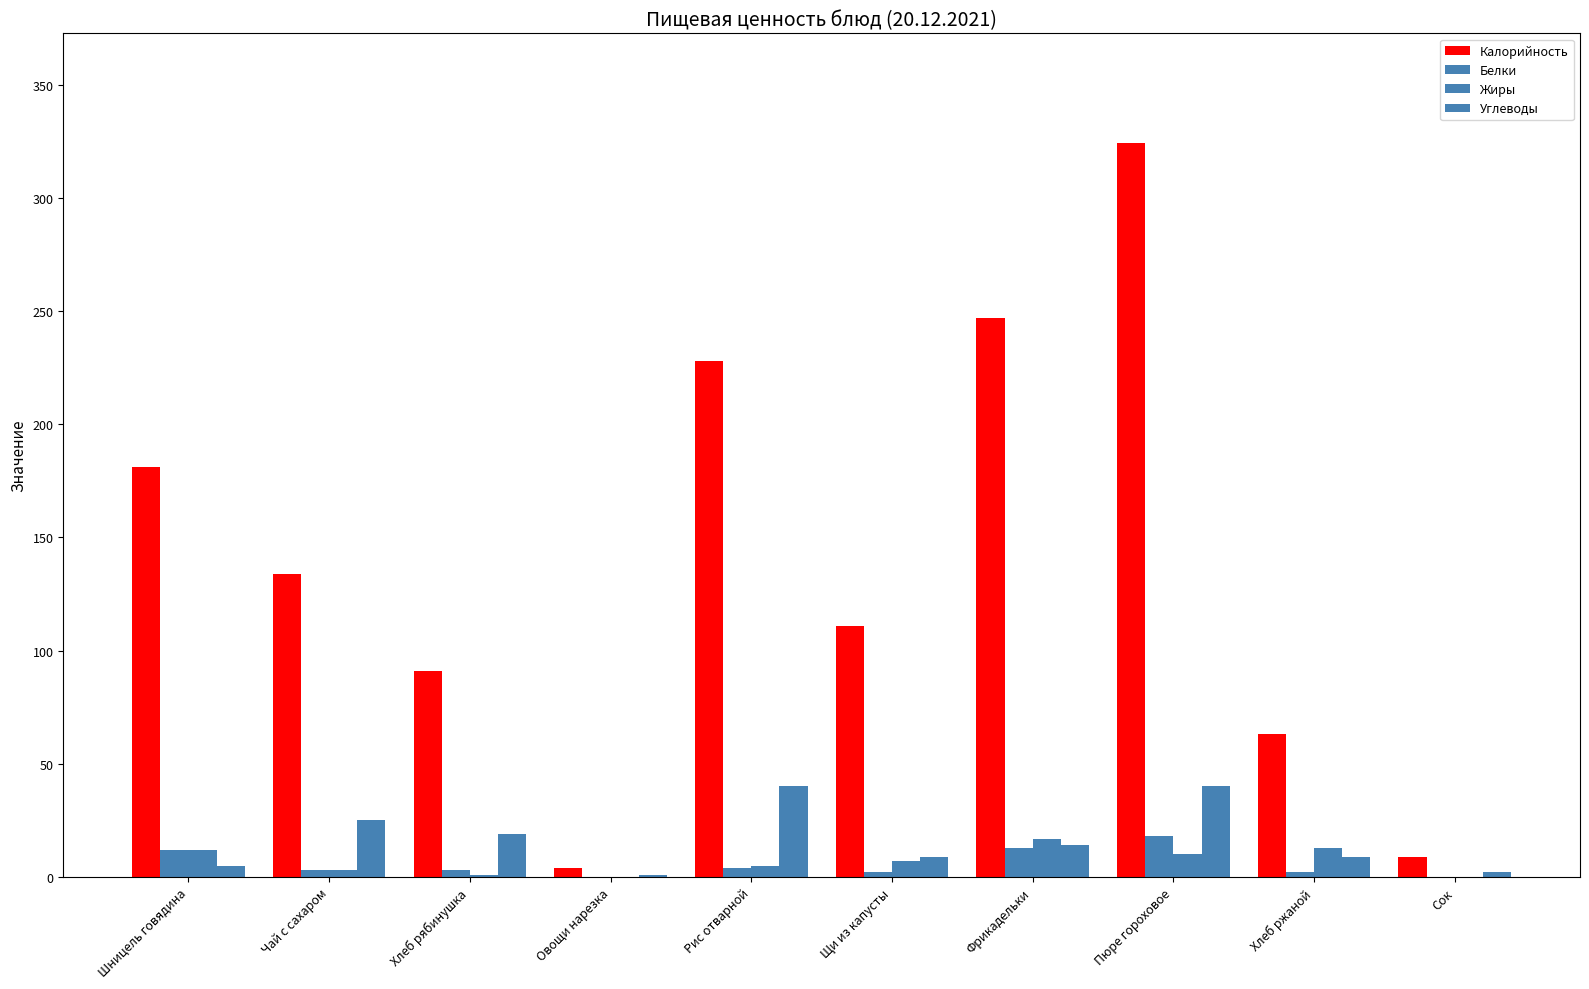

Rank the series by their maximum value, from lowest to highest.

Жиры, Белки, Углеводы, Калорийность